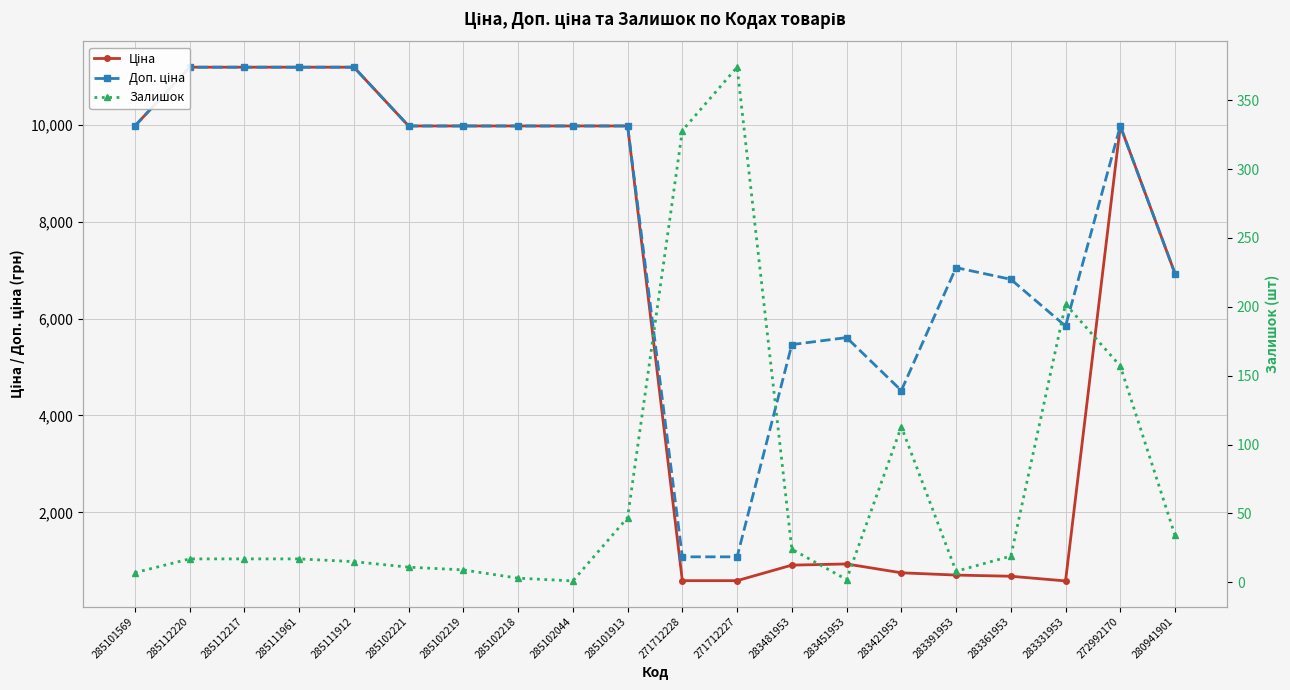

What is the value of the Ціна point at the 6th from the left?

9975.0